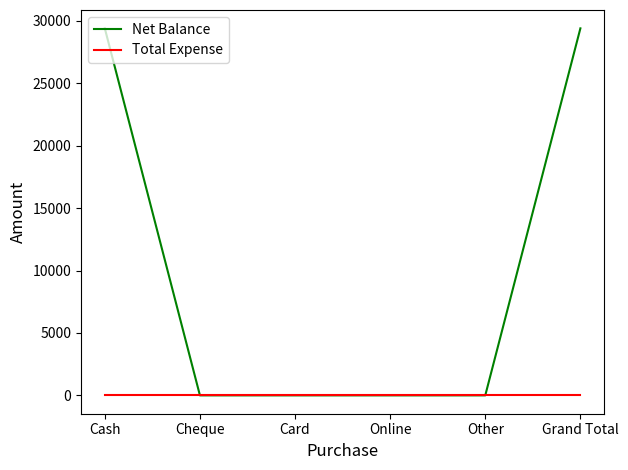

How many lines are shown in the chart?

2